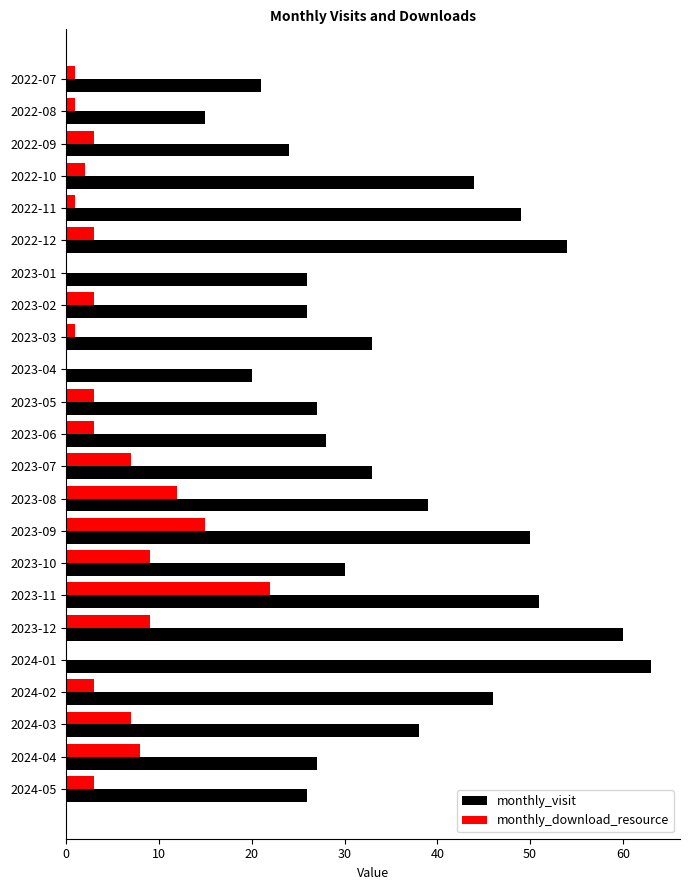

How many data points does each series have?

23